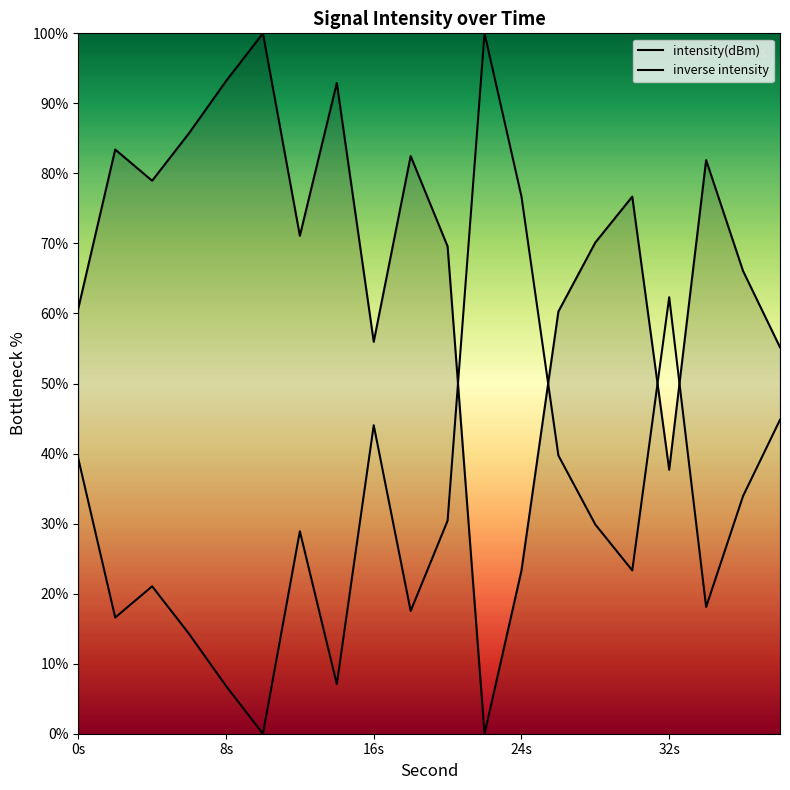

Does the chart display data point markers on the line(s)?

No